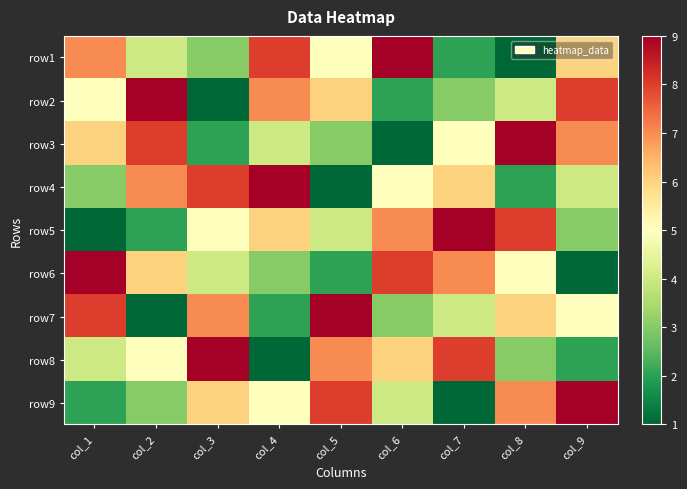

Reading left to right, list all the values displayed in this chart.

row1: col_1=7	col_2=4	col_3=3	col_4=8	col_5=5	col_6=9	col_7=2	col_8=1	col_9=6
row2: col_1=5	col_2=9	col_3=1	col_4=7	col_5=6	col_6=2	col_7=3	col_8=4	col_9=8
row3: col_1=6	col_2=8	col_3=2	col_4=4	col_5=3	col_6=1	col_7=5	col_8=9	col_9=7
row4: col_1=3	col_2=7	col_3=8	col_4=9	col_5=1	col_6=5	col_7=6	col_8=2	col_9=4
row5: col_1=1	col_2=2	col_3=5	col_4=6	col_5=4	col_6=7	col_7=9	col_8=8	col_9=3
row6: col_1=9	col_2=6	col_3=4	col_4=3	col_5=2	col_6=8	col_7=7	col_8=5	col_9=1
row7: col_1=8	col_2=1	col_3=7	col_4=2	col_5=9	col_6=3	col_7=4	col_8=6	col_9=5
row8: col_1=4	col_2=5	col_3=9	col_4=1	col_5=7	col_6=6	col_7=8	col_8=3	col_9=2
row9: col_1=2	col_2=3	col_3=6	col_4=5	col_5=8	col_6=4	col_7=1	col_8=7	col_9=9